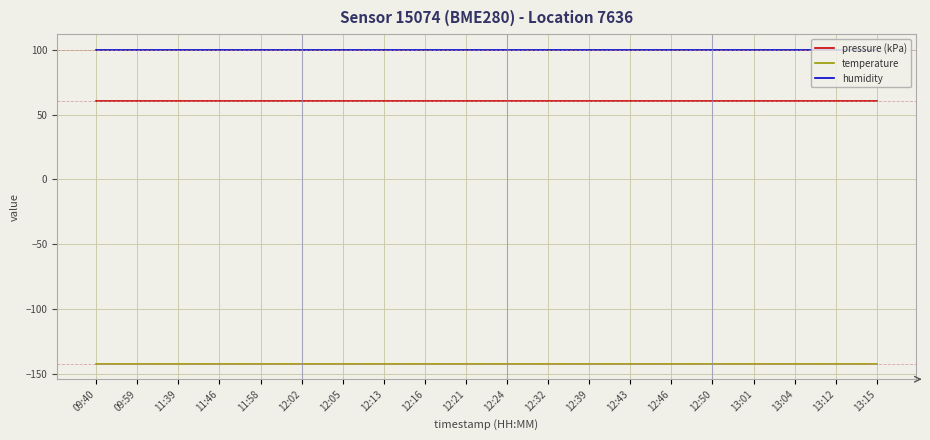

What position from the left is 12:02?

6